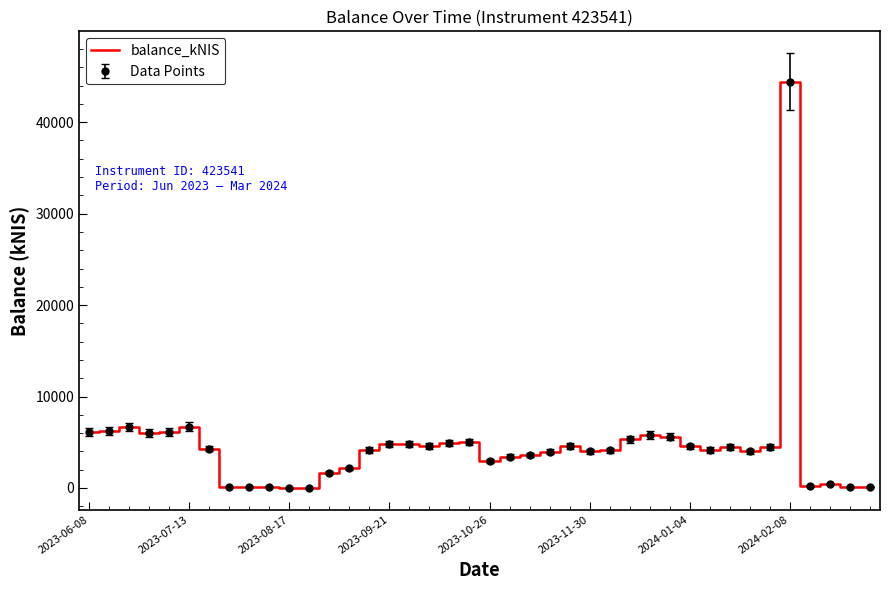

How many lines are shown in the chart?

1